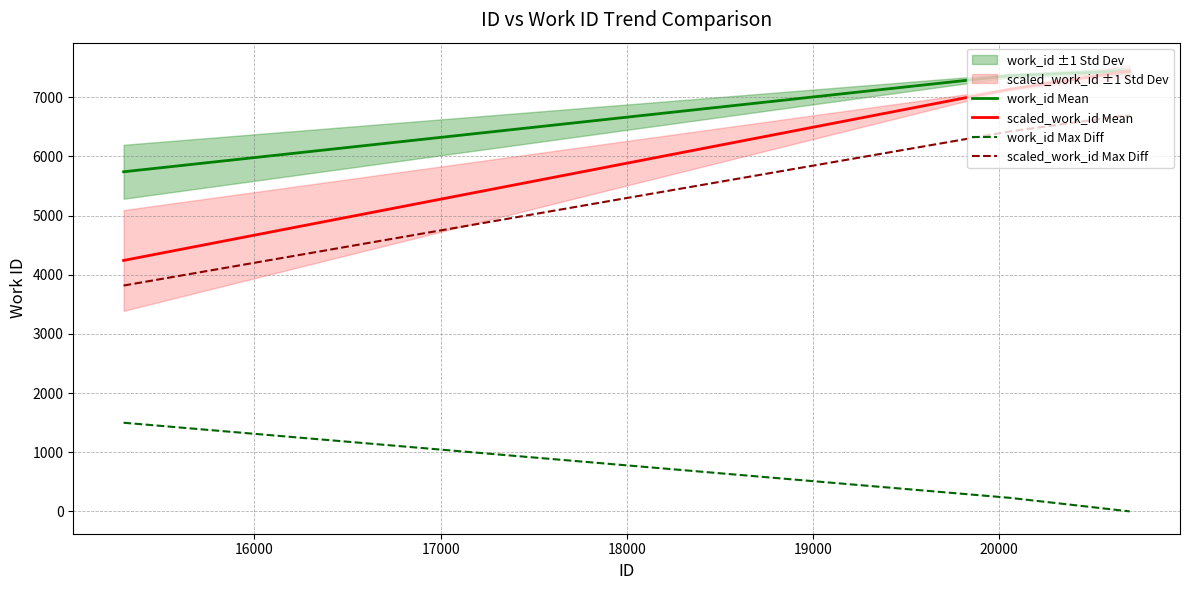

At how many categories does at least one series exceed 1180?

10